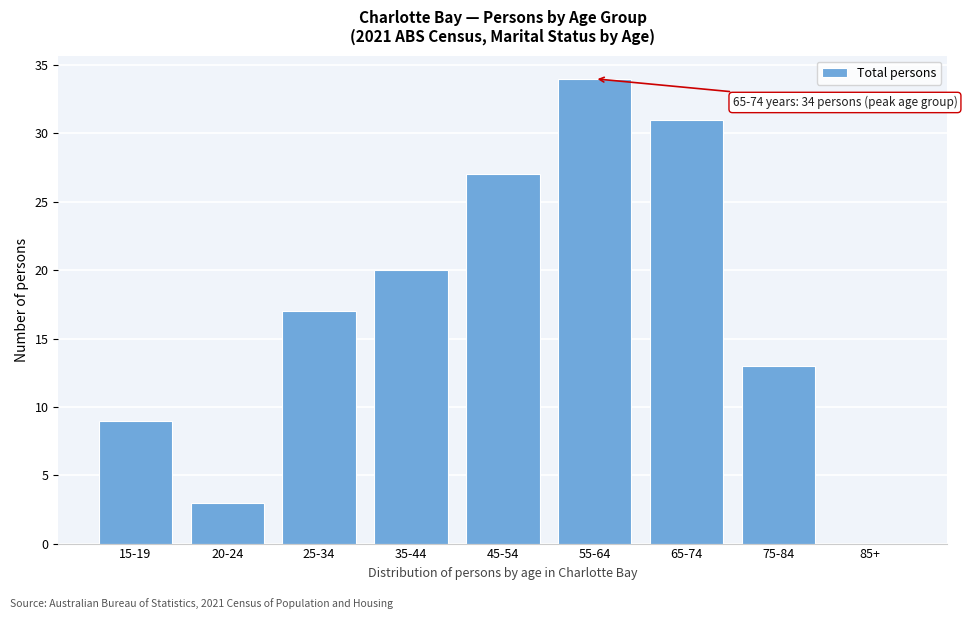

Reading right to left, what are all the values shown in this chart?

85+=0	75-84=13	65-74=31	55-64=34	45-54=27	35-44=20	25-34=17	20-24=3	15-19=9